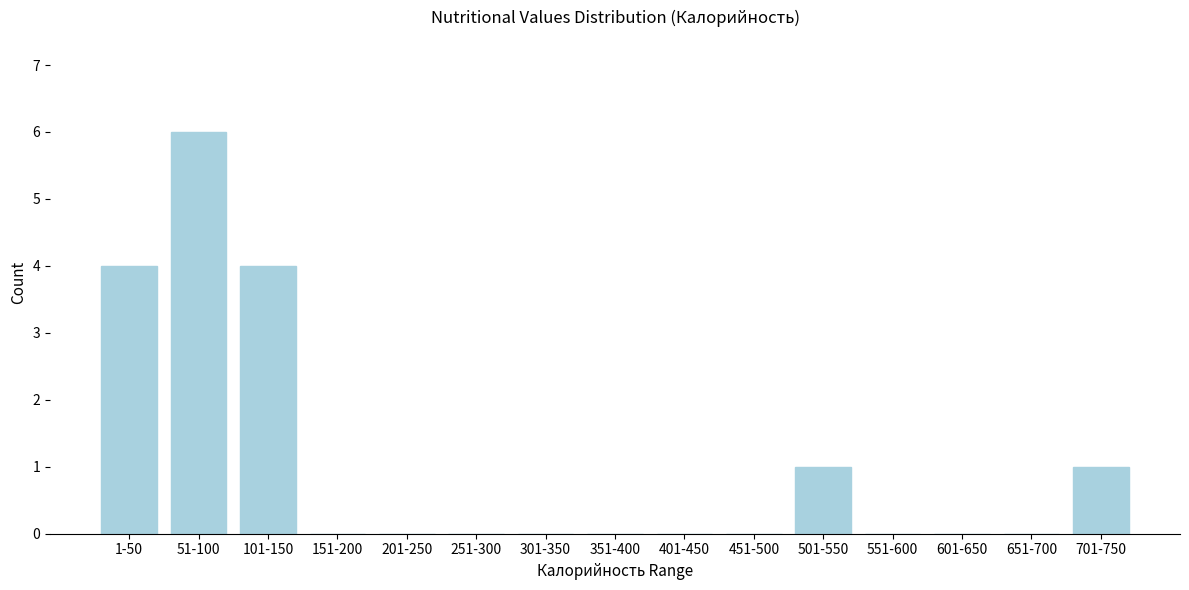

Reading left to right, transcribe all the data shown in this chart.

1-50=4	51-100=6	101-150=4	151-200=0	201-250=0	251-300=0	301-350=0	351-400=0	401-450=0	451-500=0	501-550=1	551-600=0	601-650=0	651-700=0	701-750=1